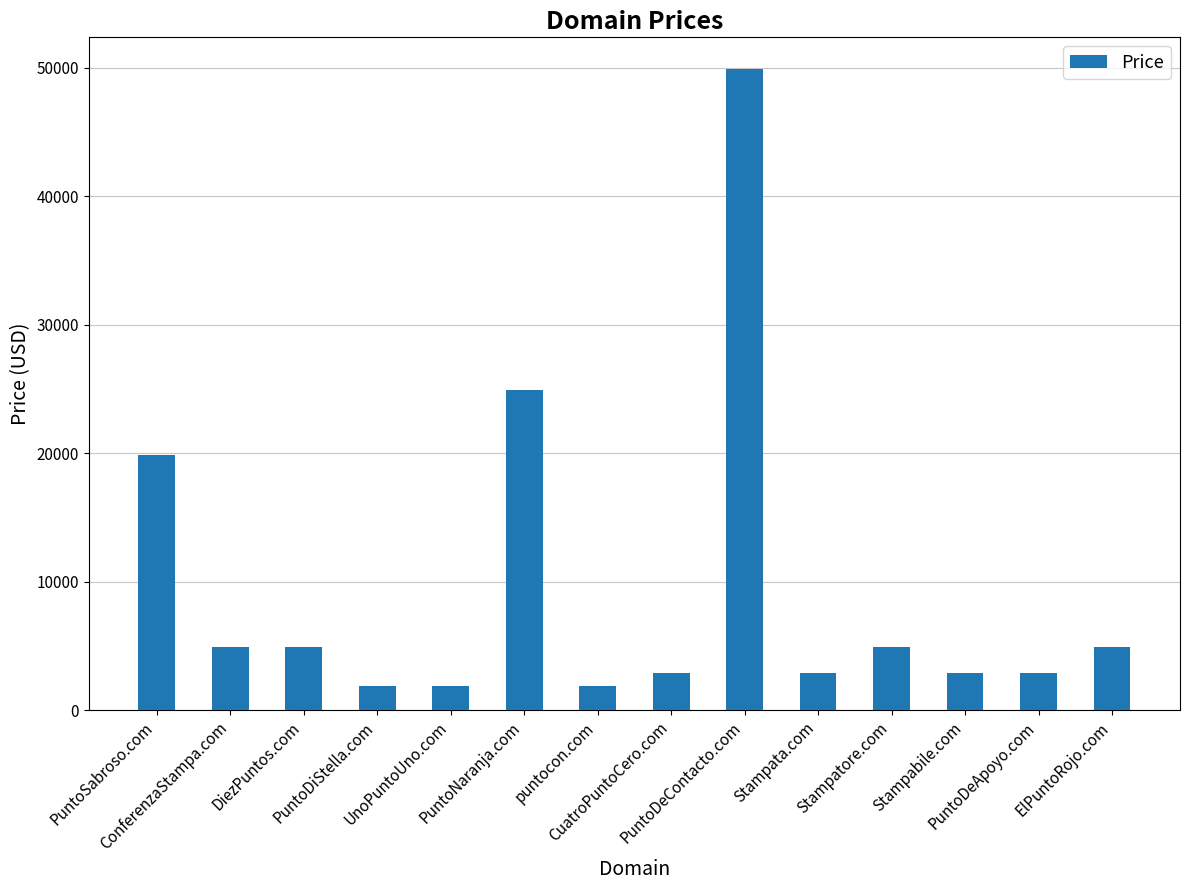

At which label does the data first exceed 4888?

PuntoSabroso.com